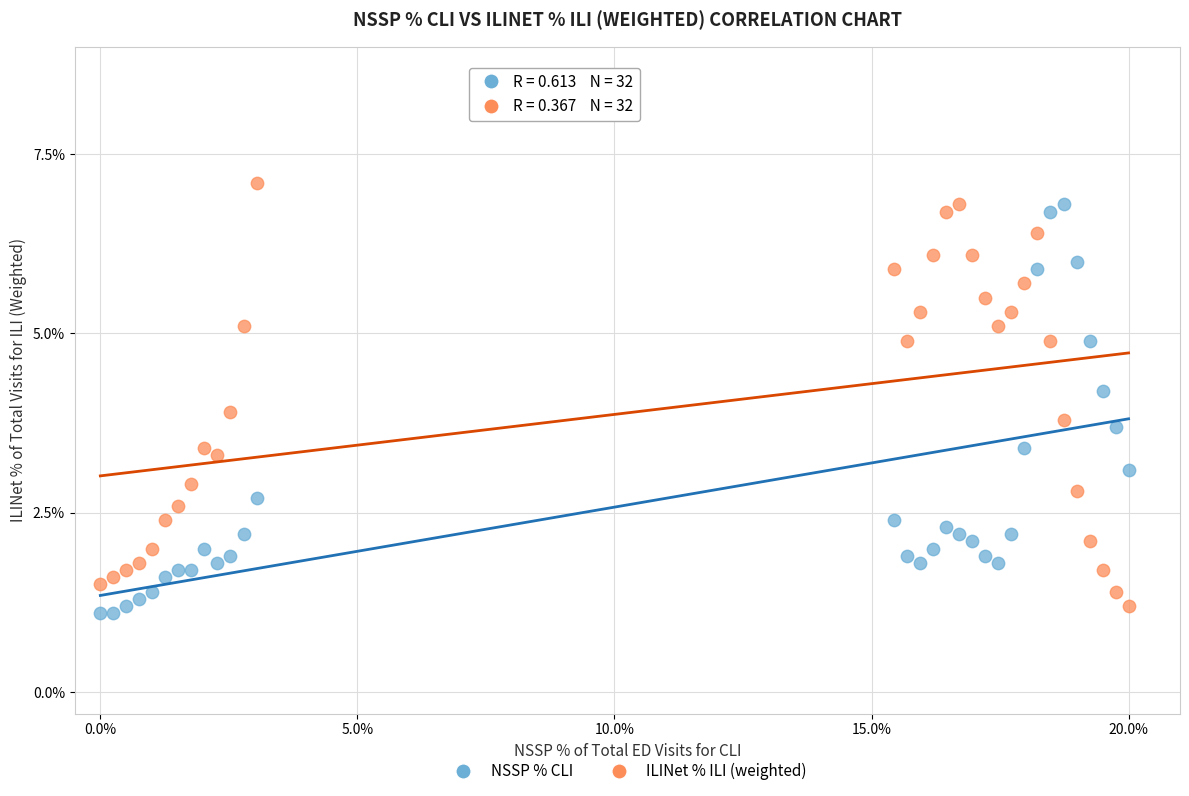

Which series has the largest Y range (max minus min)?

ILINet % ILI (weighted)